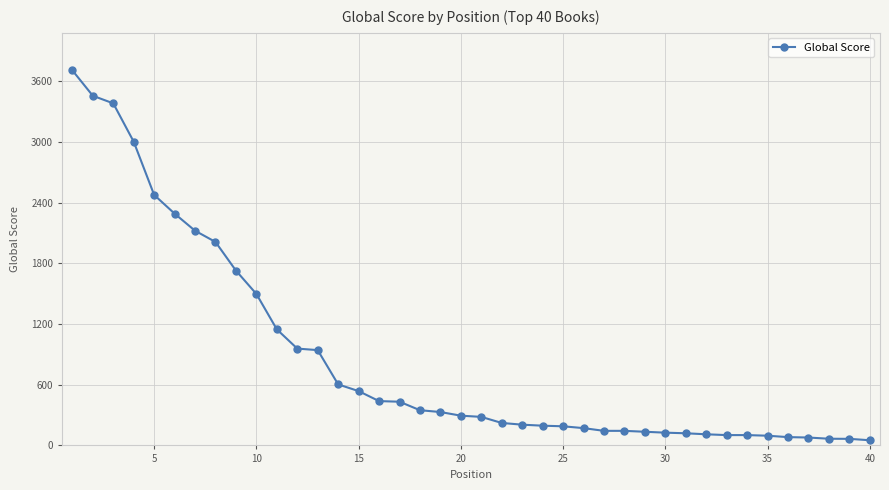

What is the maximum value shown in the chart?

3707